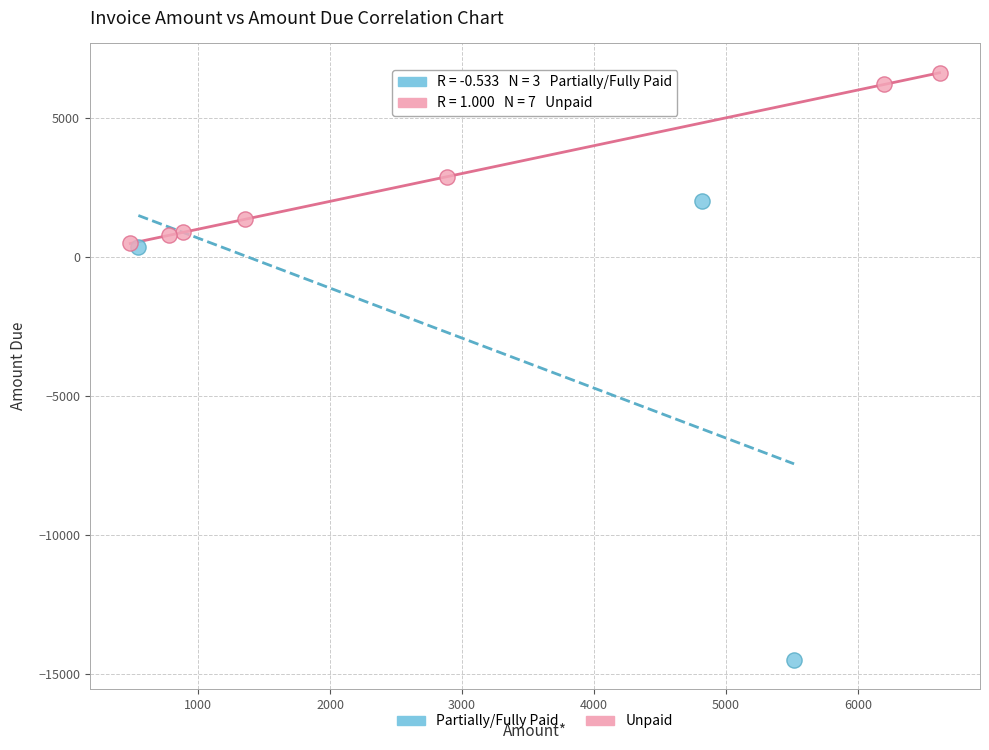

Which series reaches the minimum Y coordinate?

Partially/Fully Paid